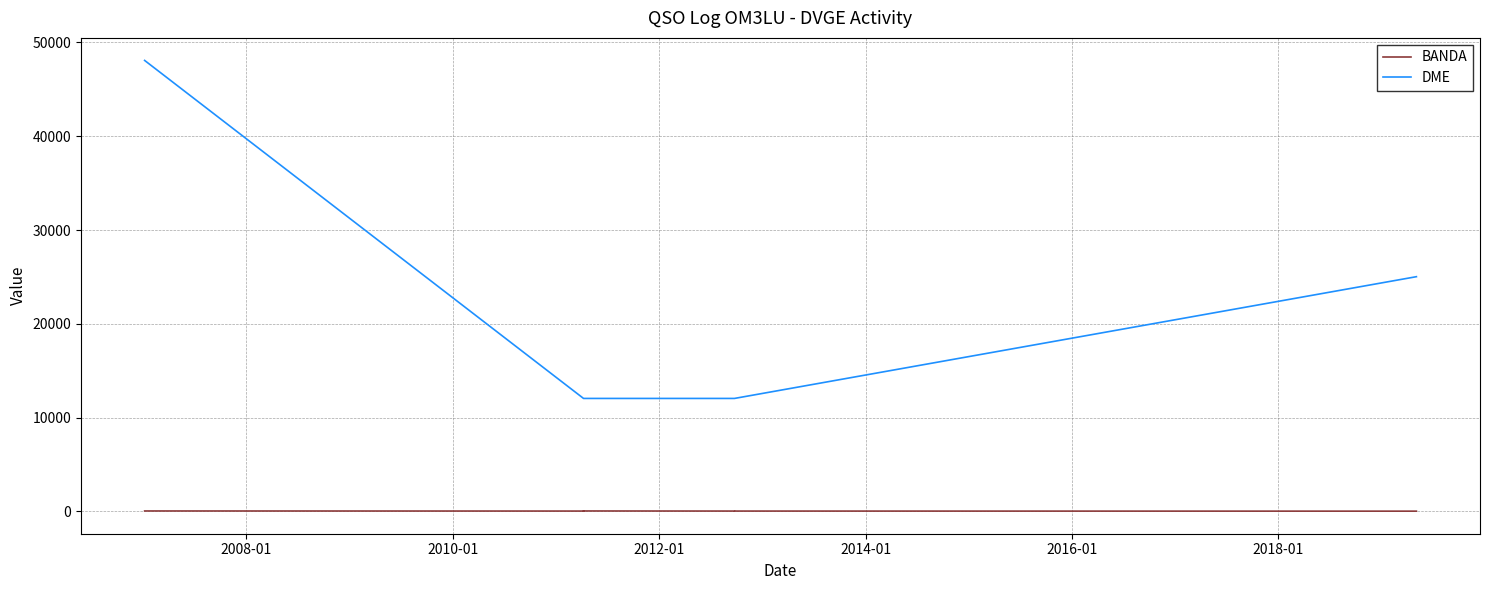

Which series has the largest total across all categories?

DME